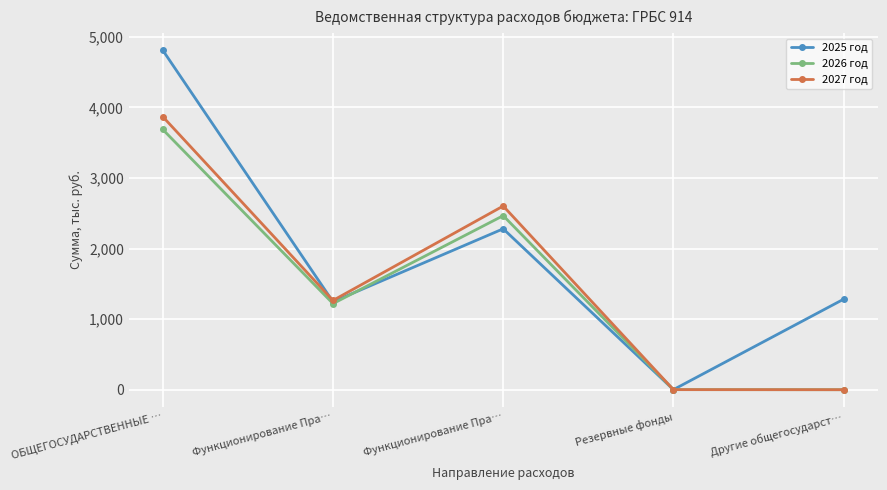

The value of 2026 год at Функционирование Пра… is 1393.9. True or false?

False